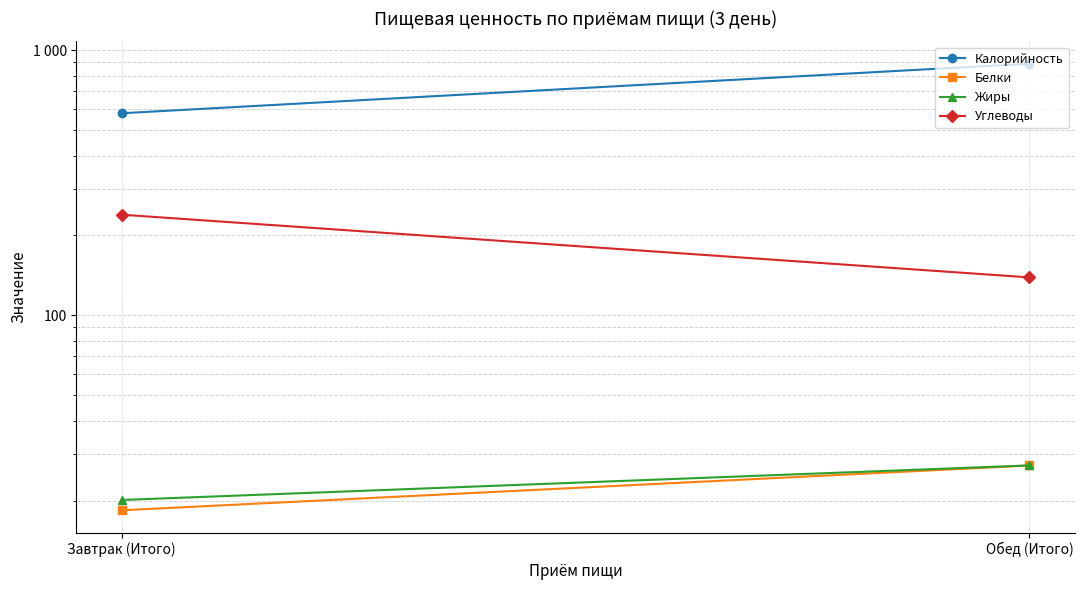

What is the average value of the Жиры series?

23.6